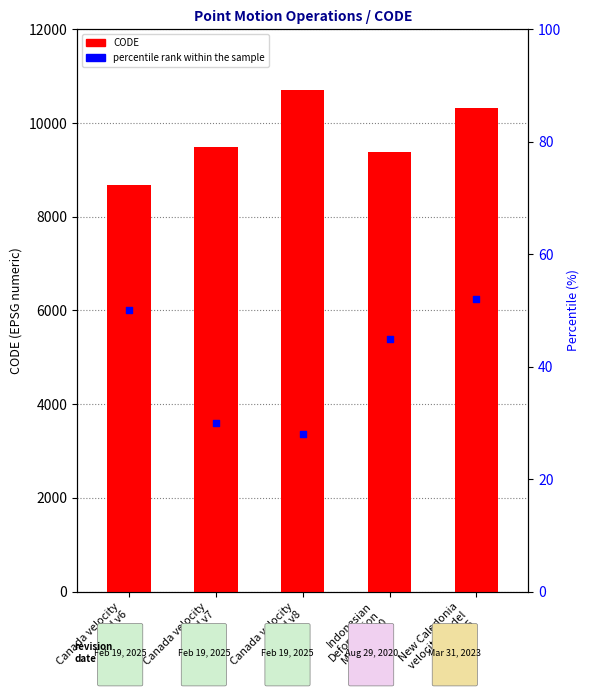

Which series has the largest total across all categories?

CODE